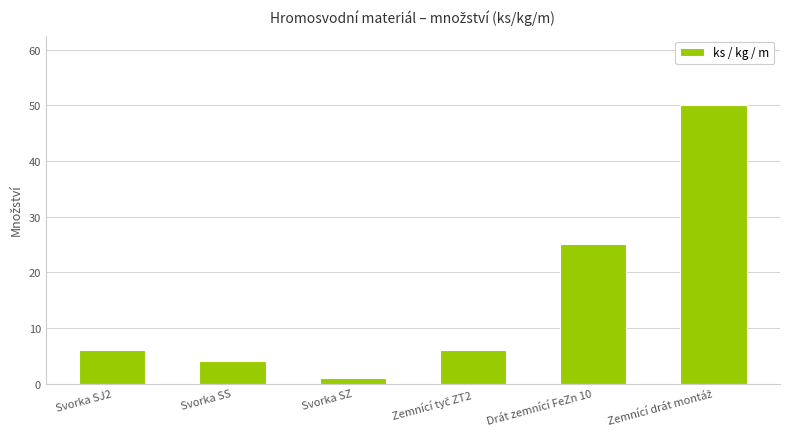

Is it true that the value at Drát zemnící FeZn 10 is 41?

False